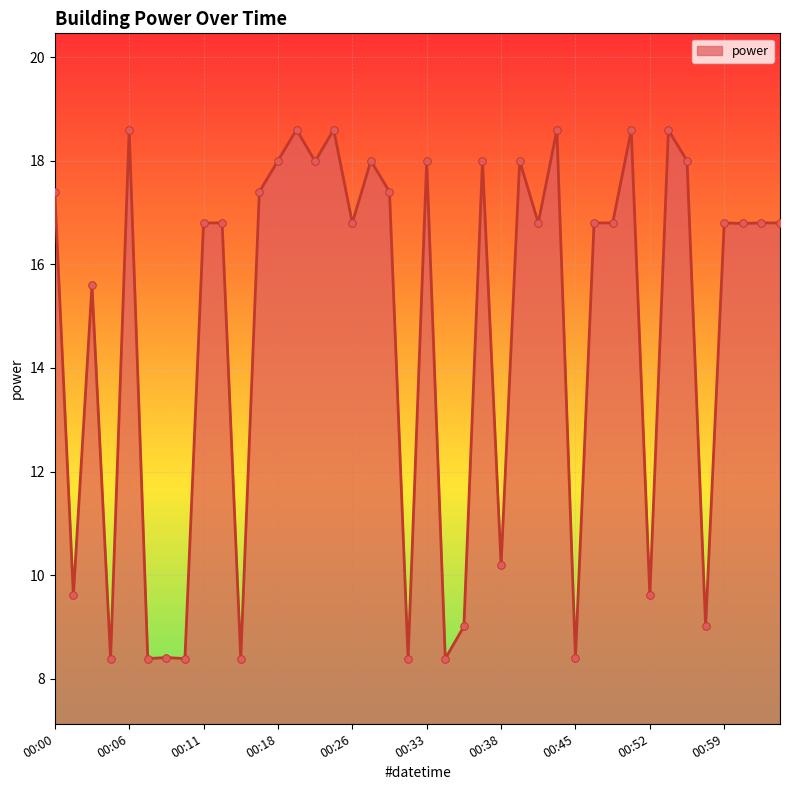

What is the minimum value shown in the chart?

8.4